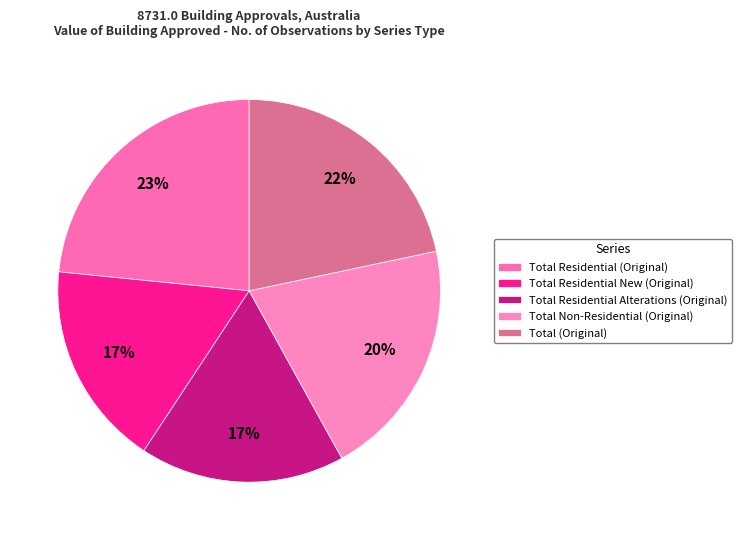

How many slices are in this pie chart?

5